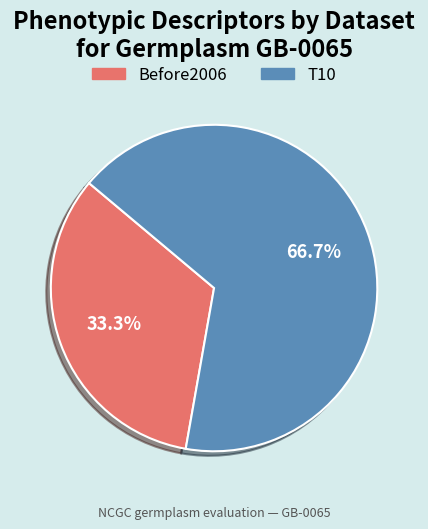

What portion of the pie excludes T10?

33.3%